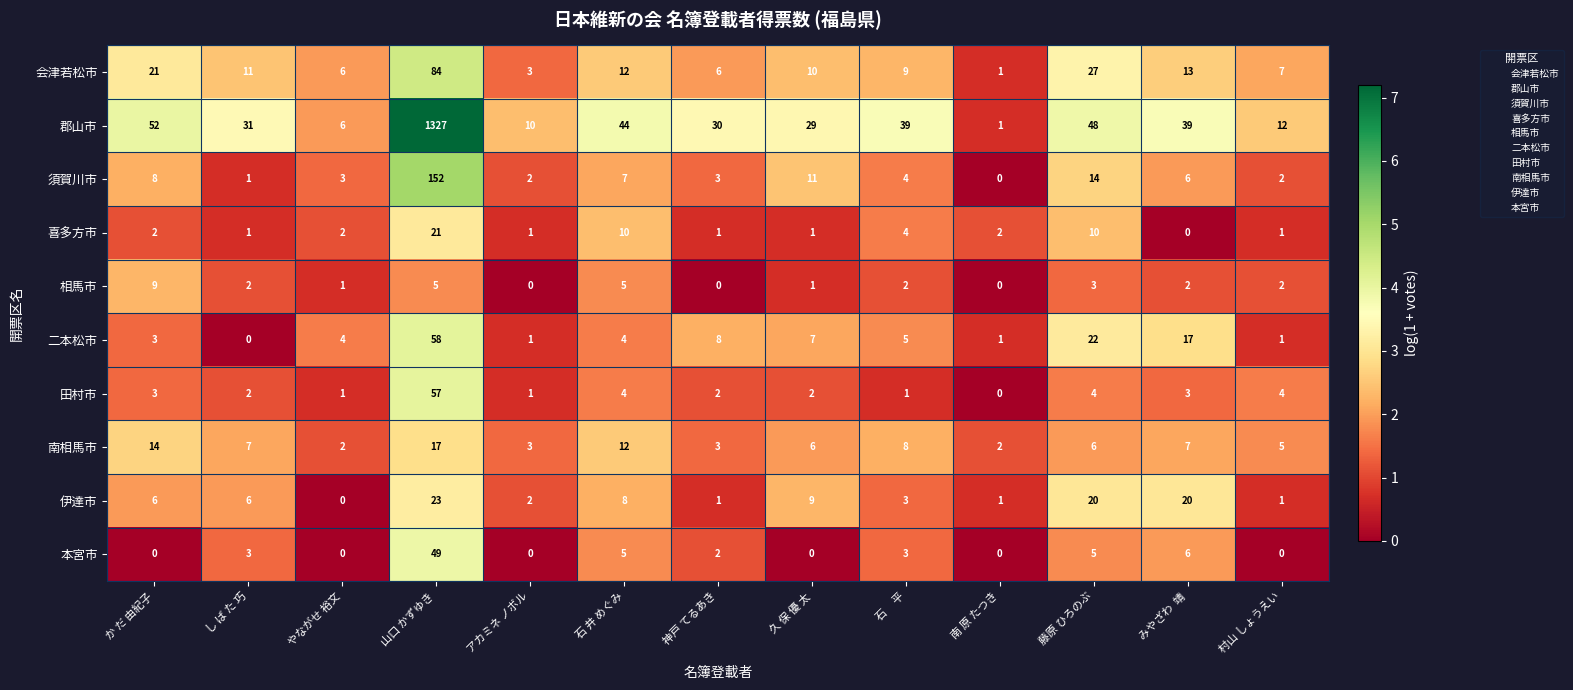

Where is 伊達市 nearest to the value 11?

久 保 優 太